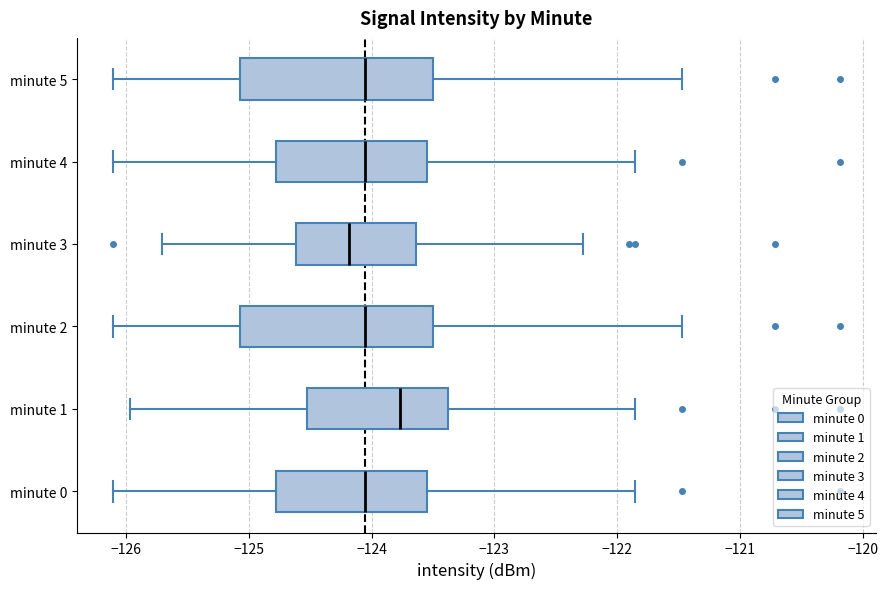

Reading bottom to top, read every box against the x-axis: the position of its median line, the range the box covers, and the ends of its whiskers. The values are not printed on the chart, so give them approximately, as read against the axis.

minute 0: median -124.1, box -124.8 to -123.6, whiskers -126.1 to -121.9
minute 1: median -123.8, box -124.5 to -123.4, whiskers -126.0 to -121.9
minute 2: median -124.1, box -125.1 to -123.5, whiskers -126.1 to -121.5
minute 3: median -124.2, box -124.6 to -123.6, whiskers -125.7 to -122.3
minute 4: median -124.1, box -124.8 to -123.6, whiskers -126.1 to -121.9
minute 5: median -124.1, box -125.1 to -123.5, whiskers -126.1 to -121.5